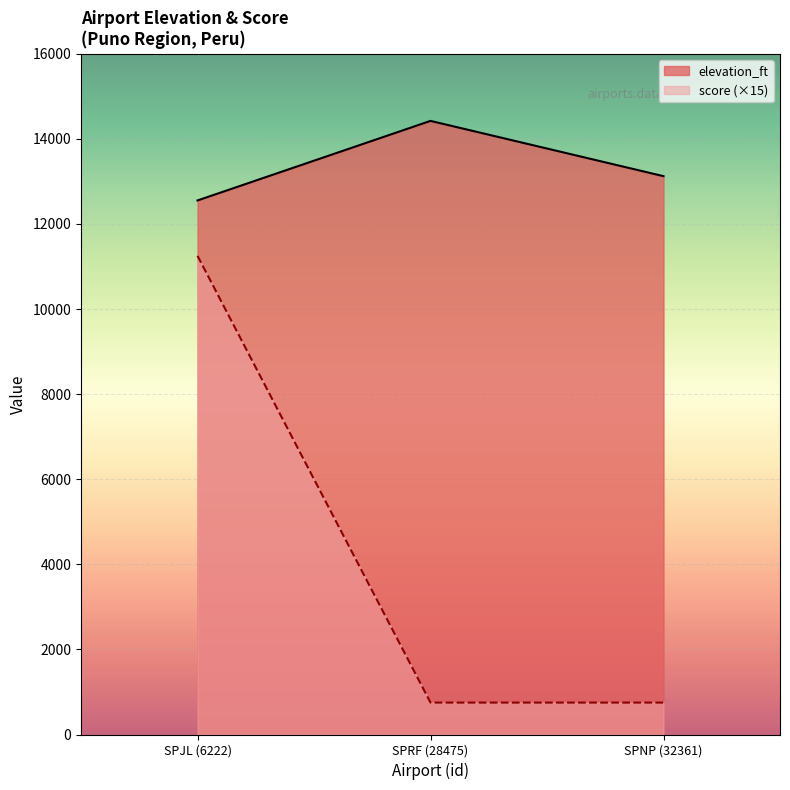

True or false: elevation_ft has a value of 14422 at SPRF (28475).

True